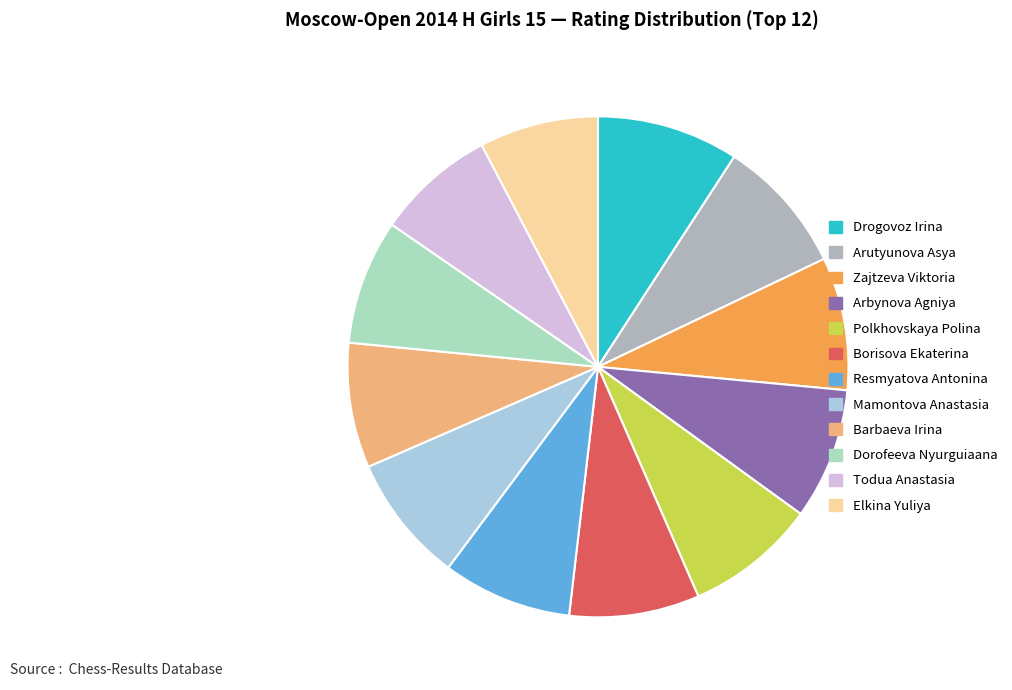

Do Dorofeeva Nyurguiaana and Arbynova Agniya together represent more than half of the pie?

No